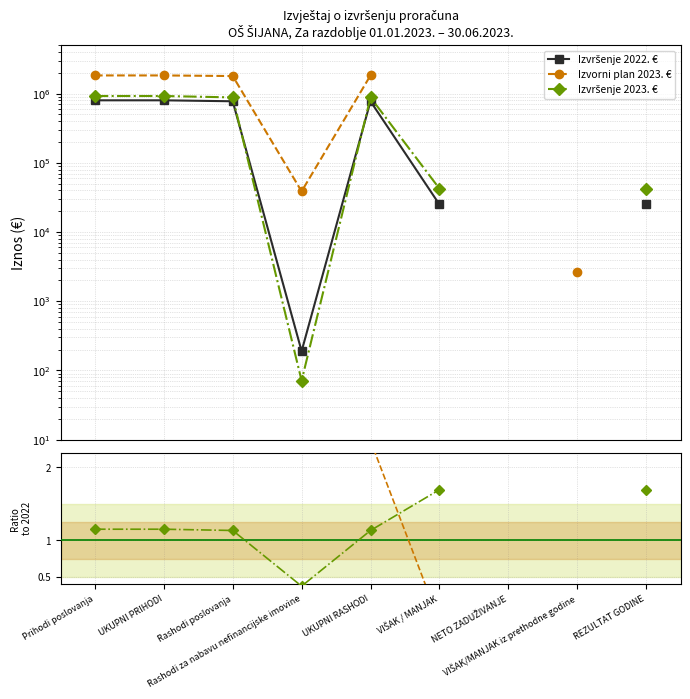

True or false: Izvorni plan 2023. € has a value of -94.6 at REZULTAT GODINE.

False